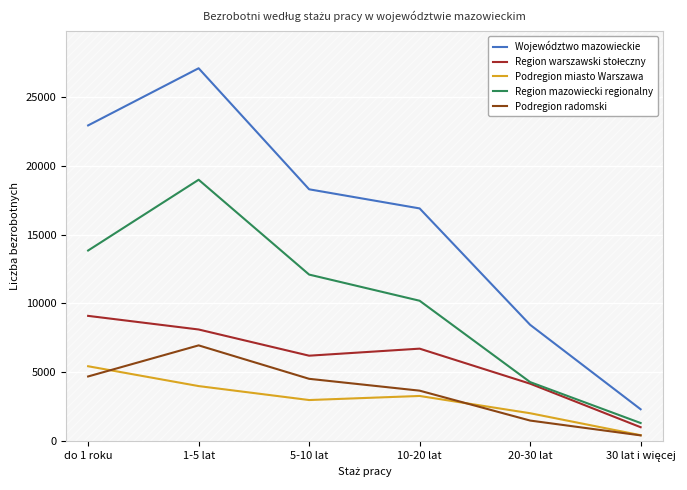

Which series has the largest range (max minus min)?

Województwo mazowieckie